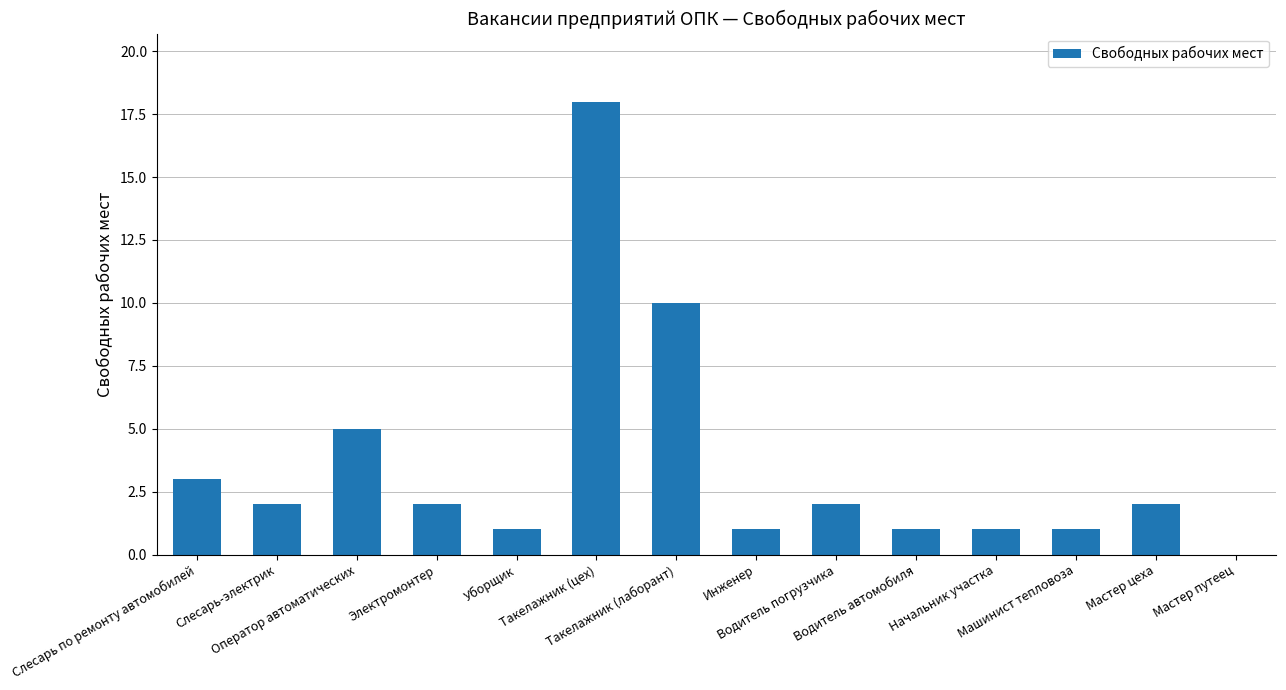

What is the change in value from Слесарь по ремонту автомобилей to Такелажник (лаборант)?

+7